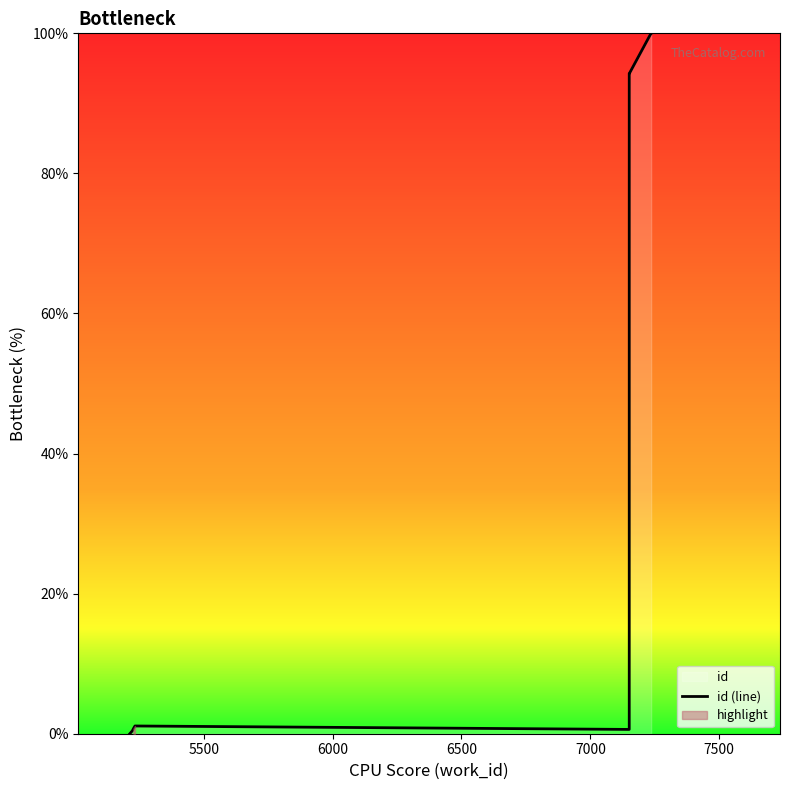

How many points are lower than both their immediate neighbors (excluding endpoints)?

1